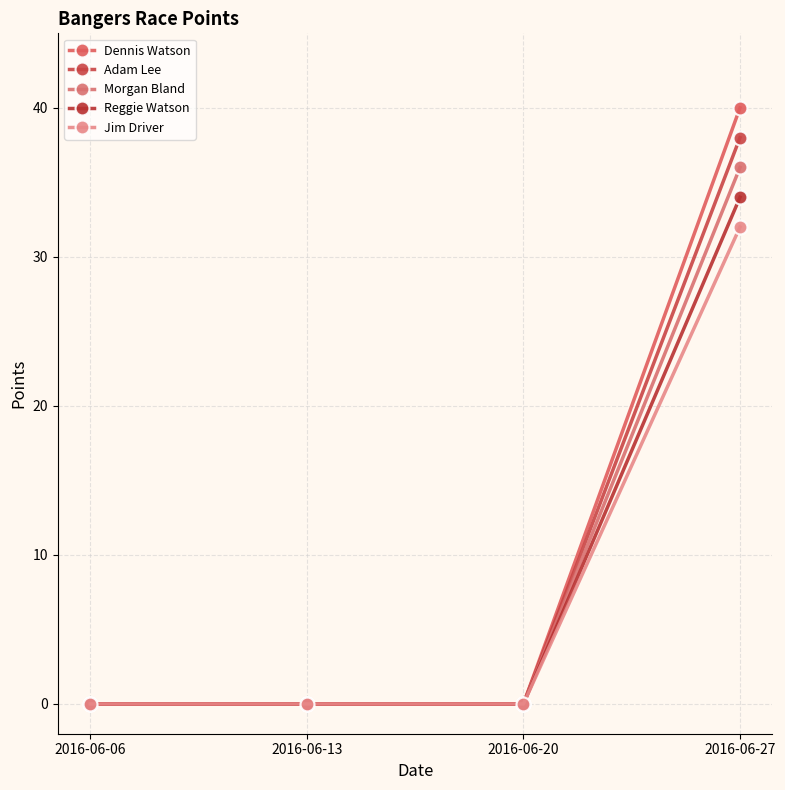

Rank the series by their average value, from lowest to highest.

Jim Driver, Reggie Watson, Morgan Bland, Adam Lee, Dennis Watson